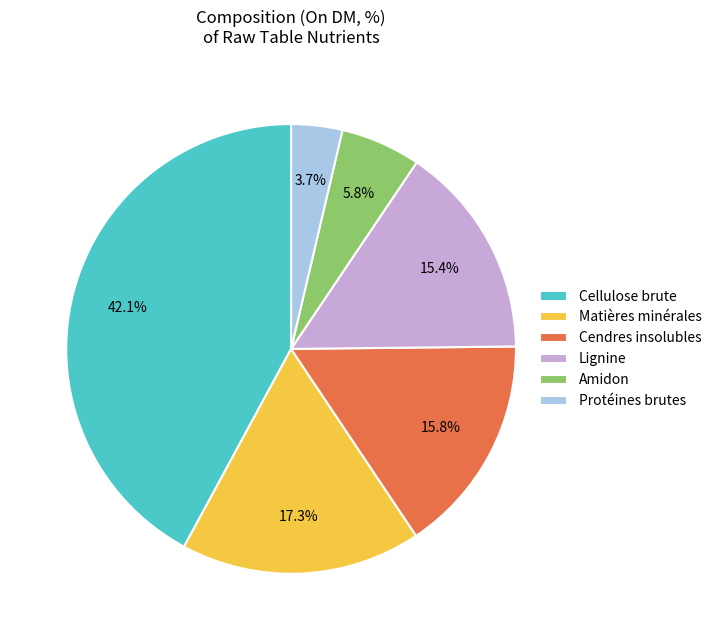

Which has a higher value, Lignine or Cellulose brute?

Cellulose brute